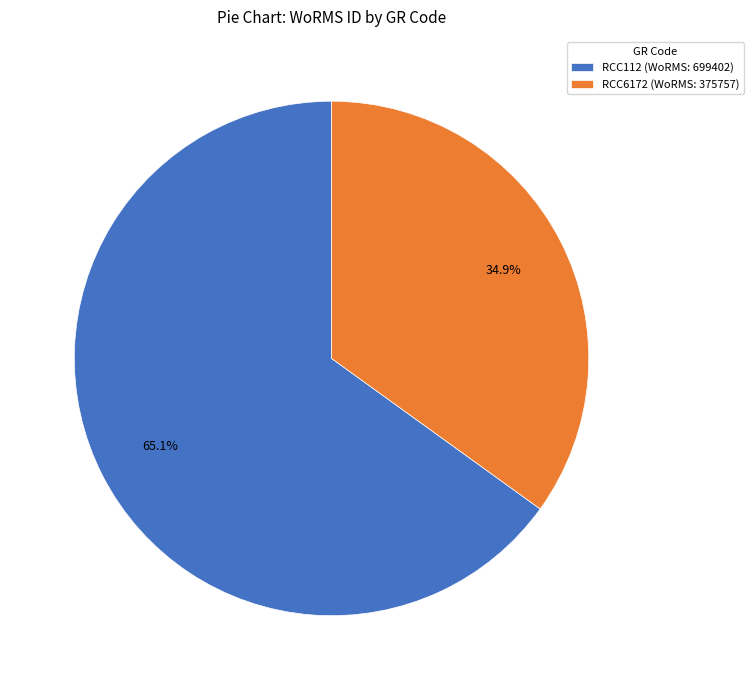

True or false: RCC112 accounts for 59% of the total.

False